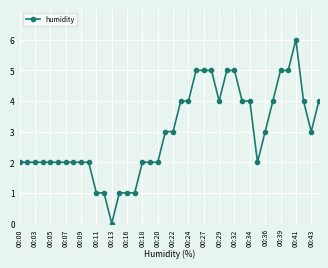

What is the value of the 29th point from the left?

5.0